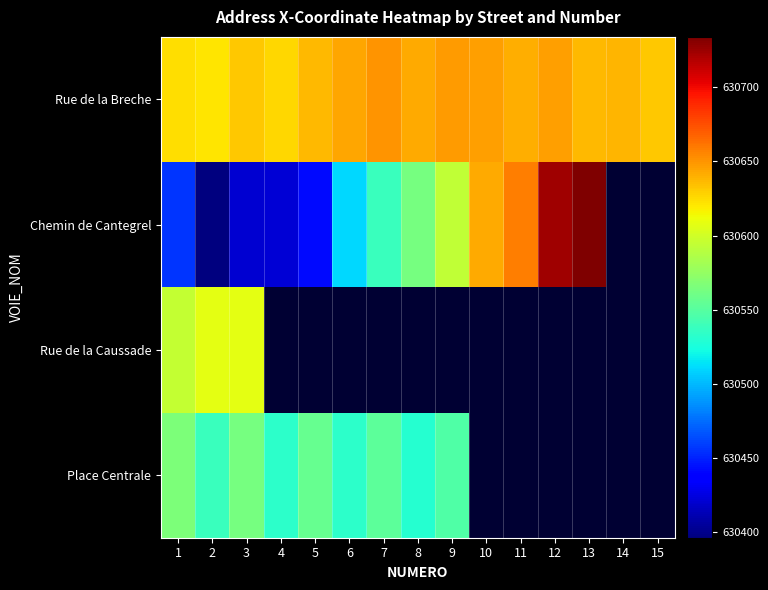

At how many categories does at least one series exceed 630519?

15